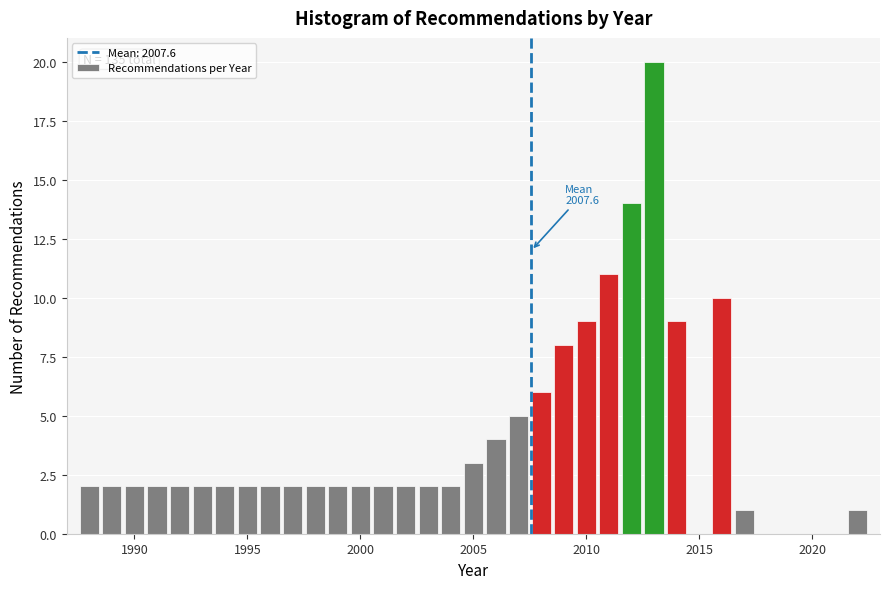

Read against the x-axis, roughly where is the centre of the tallest bar?

2013.0